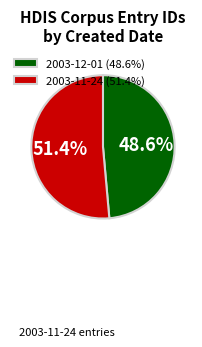

Does 2003-12-01 (48.6%) represent more than half of the total?

No